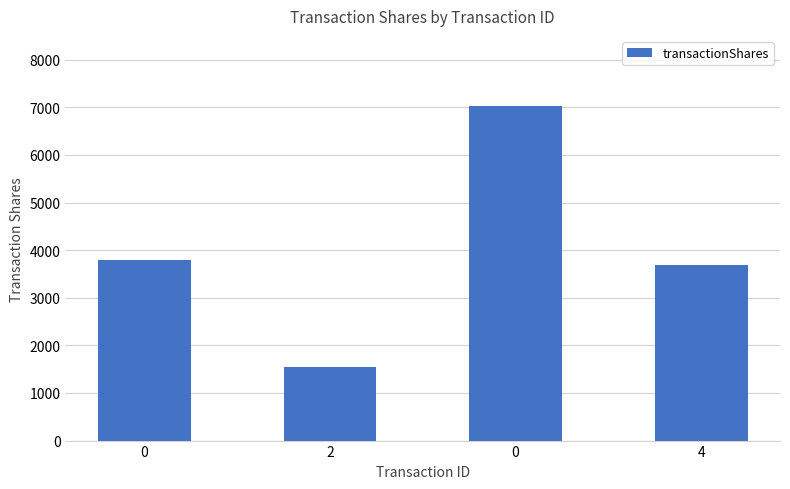

Does the chart contain any negative values?

No